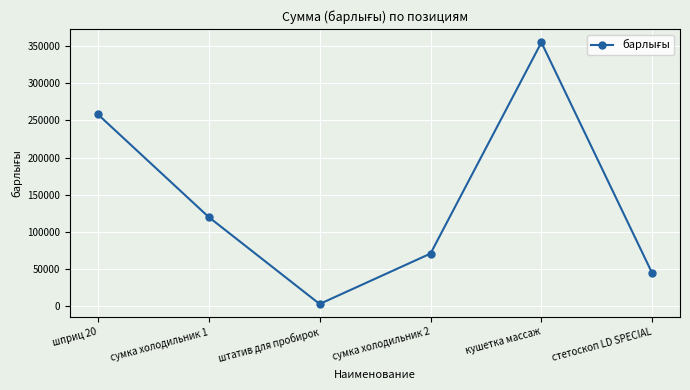

What is the minimum value shown in the chart?

3300